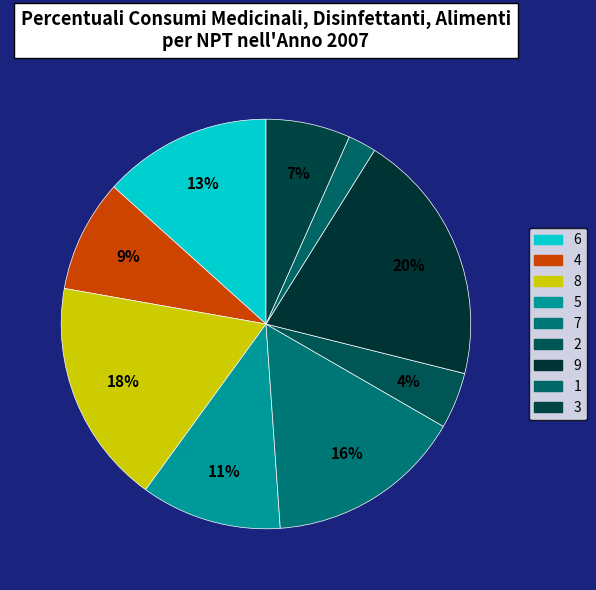

How many slices are in this pie chart?

9